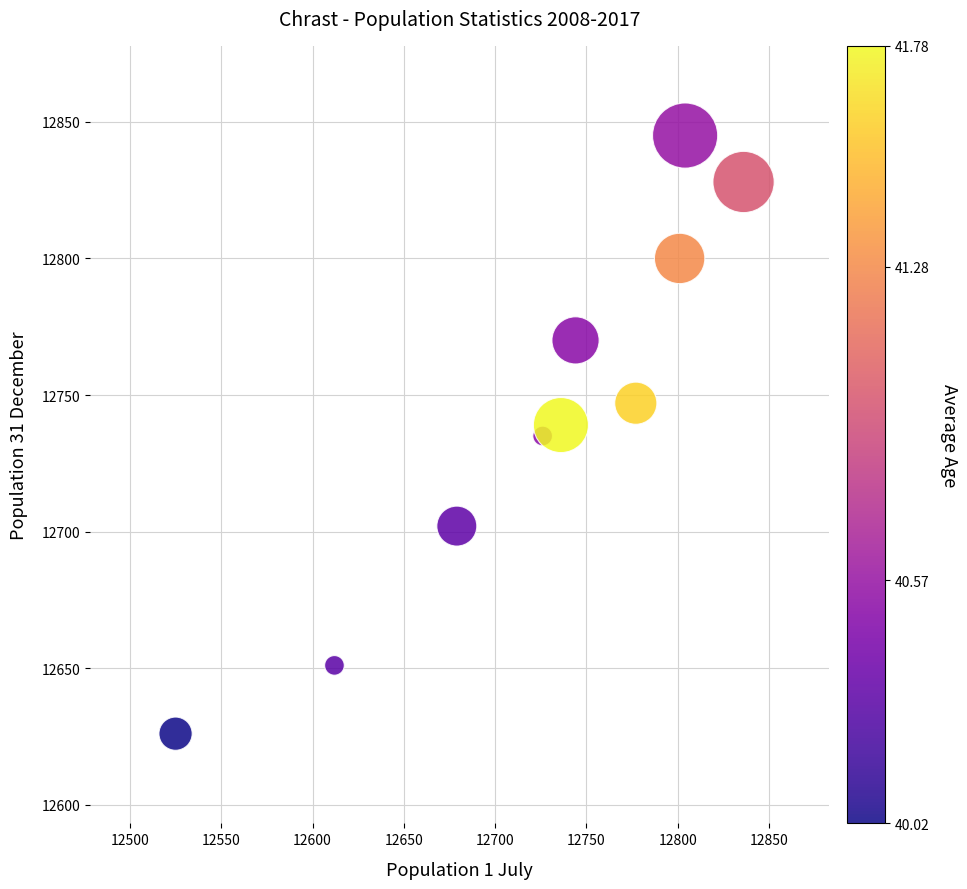

What is the average X value?

12724